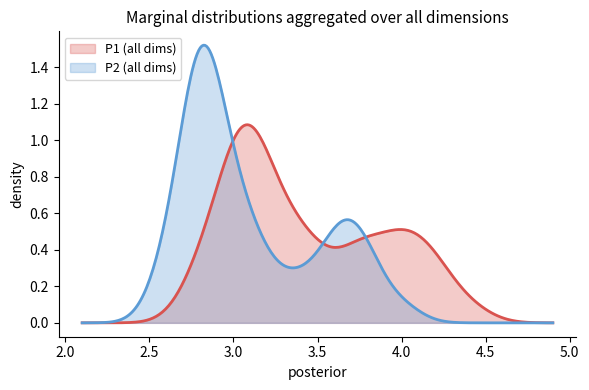

Which series has the widest spread of values?

P2 (all dims)